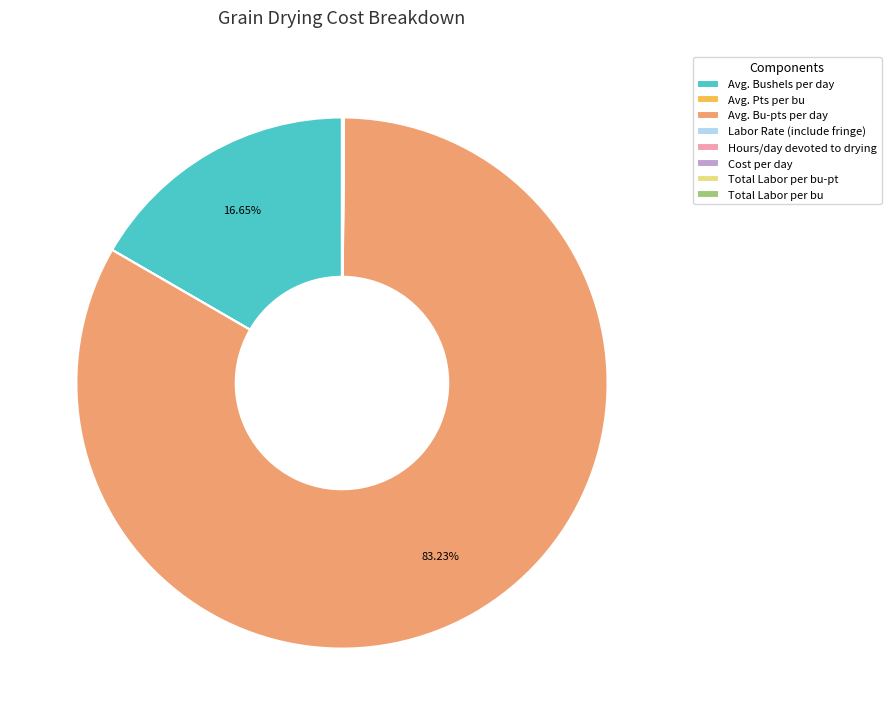

Do Avg. Bushels per day and Avg. Bu-pts per day together represent more than half of the pie?

Yes